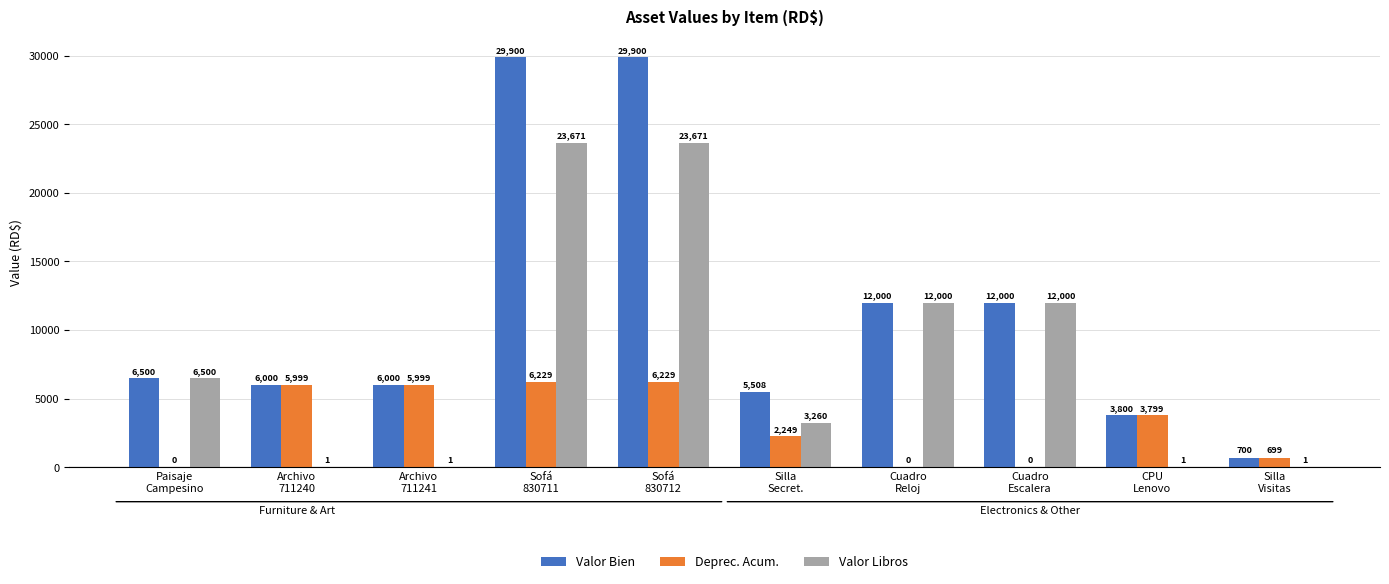

What is the total value across all series at Paisaje
Campesino?

13000.0